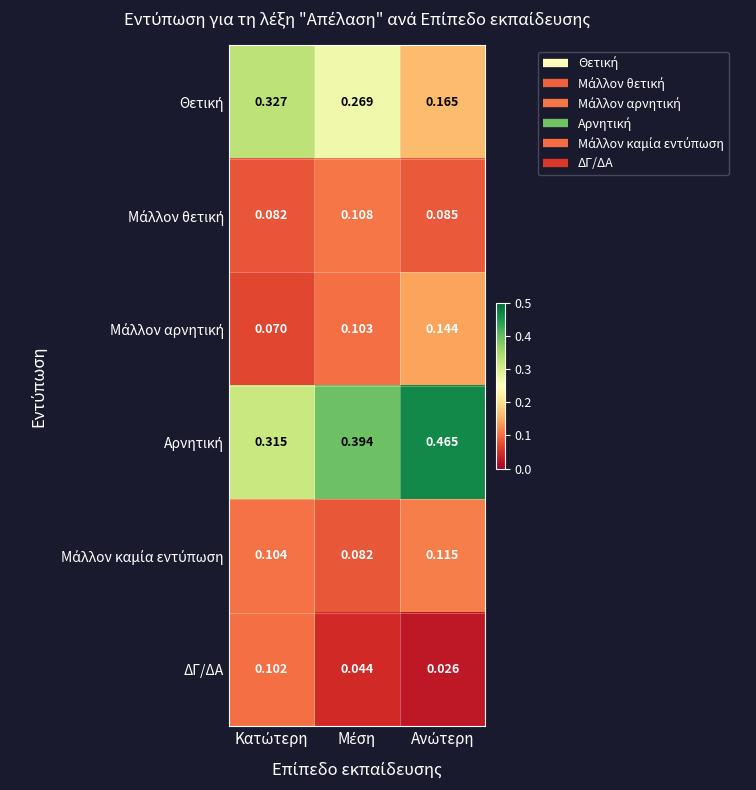

Which series has the widest spread of values?

Θετική